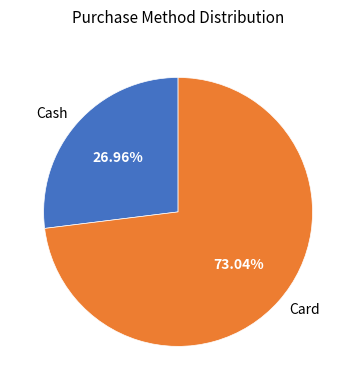

To the nearest percent, what is the average slice percentage?

50%